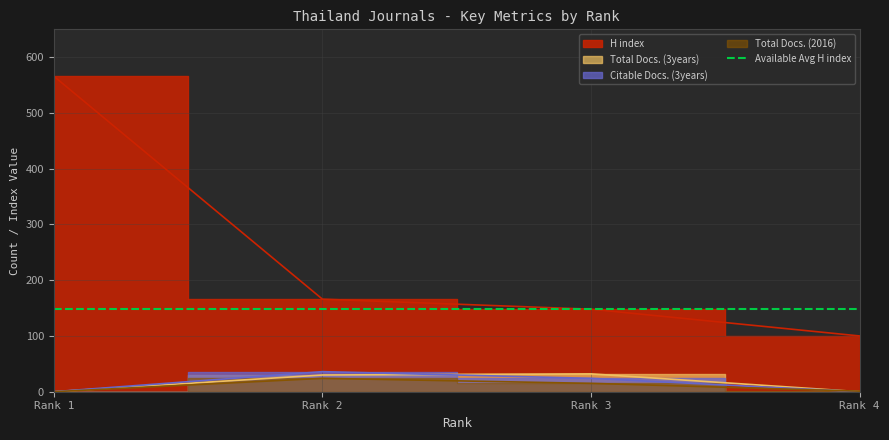

Does the chart have visible grid lines?

Yes